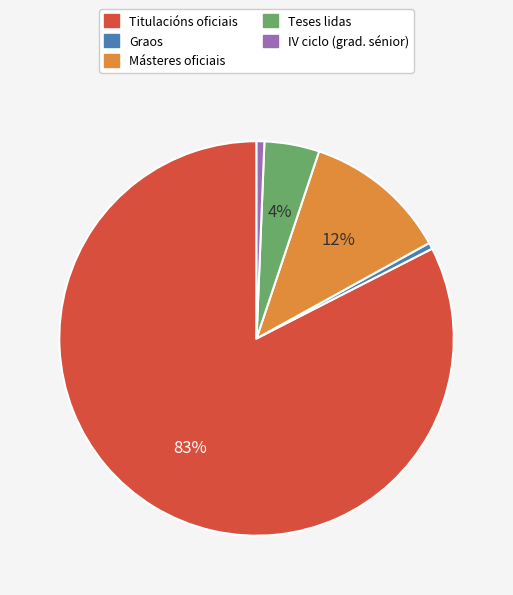

To the nearest percent, what is the average slice percentage?

20%